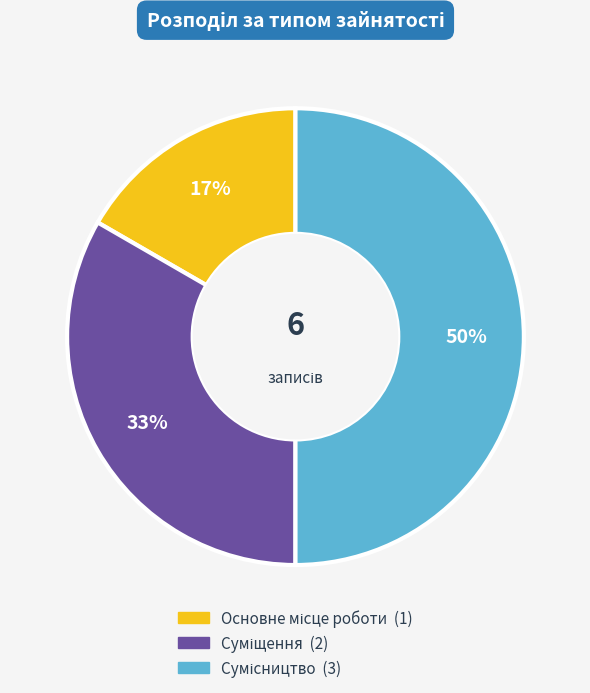

To the nearest percent, what is the average slice percentage?

33%